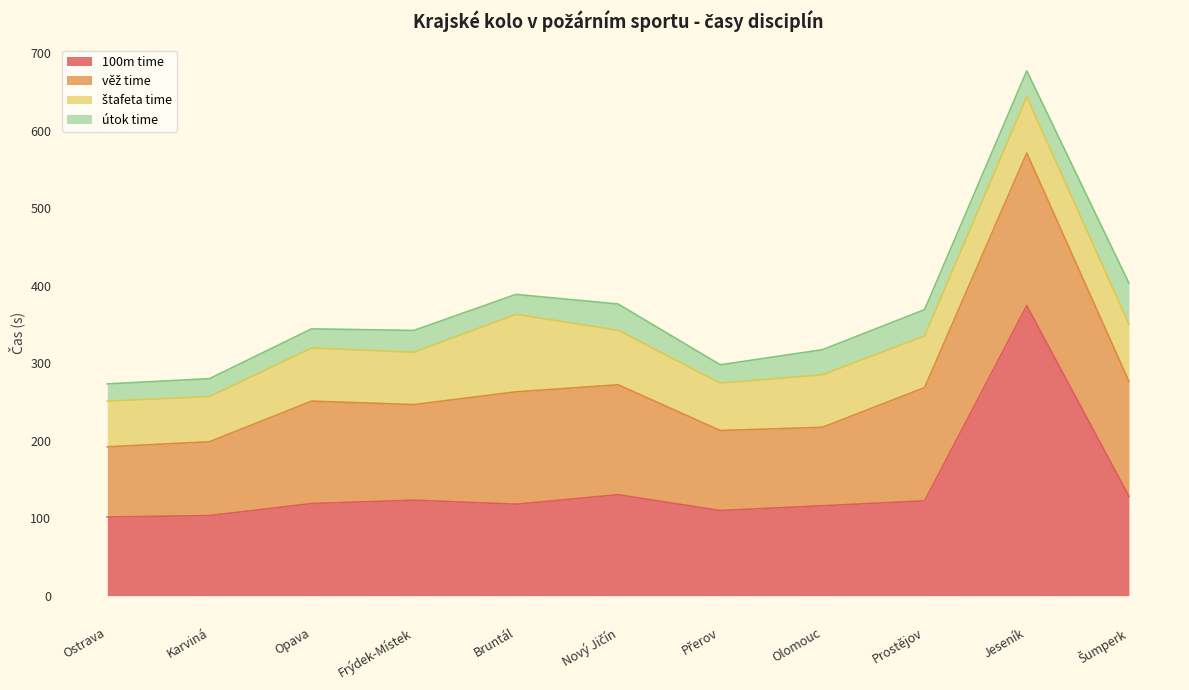

Is the value of 100m time at Šumperk greater than the value of věž time at Přerov?

Yes